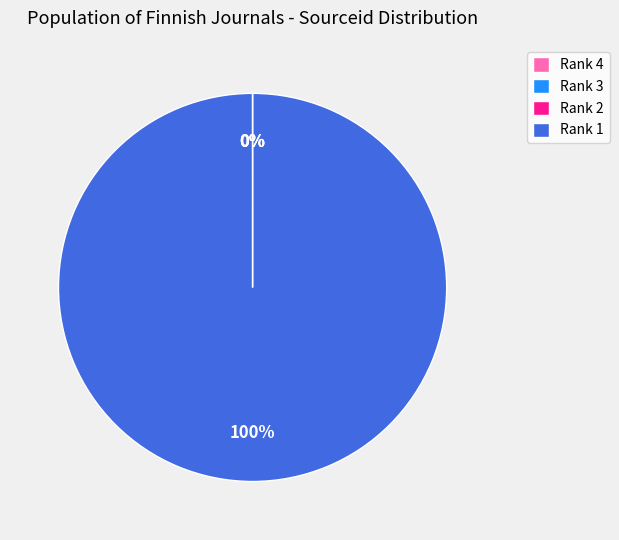

Which slice is the largest?

Rank 1